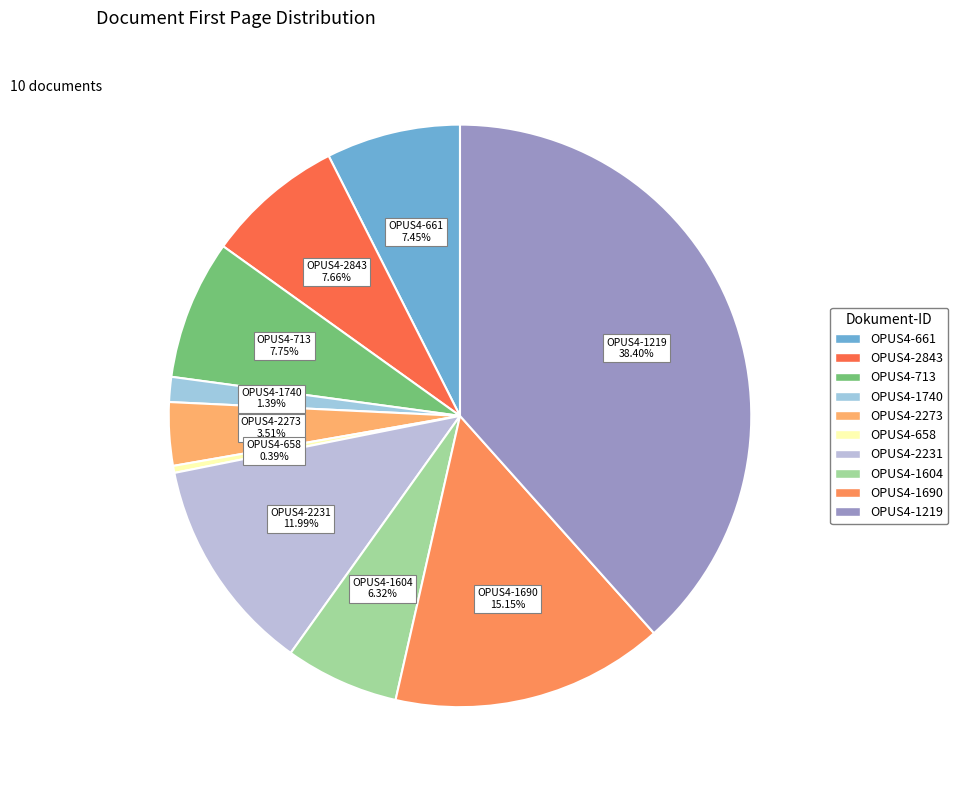

What is the largest slice in the pie chart?

OPUS4-1219